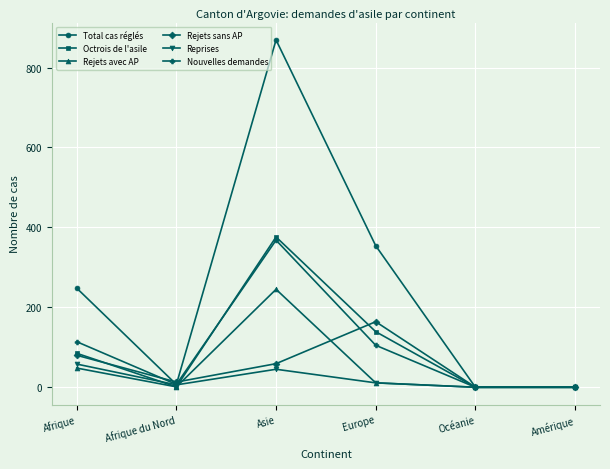

What are all the series names shown in the legend?

Total cas réglés, Octrois de l'asile, Rejets avec AP, Rejets sans AP, Reprises, Nouvelles demandes